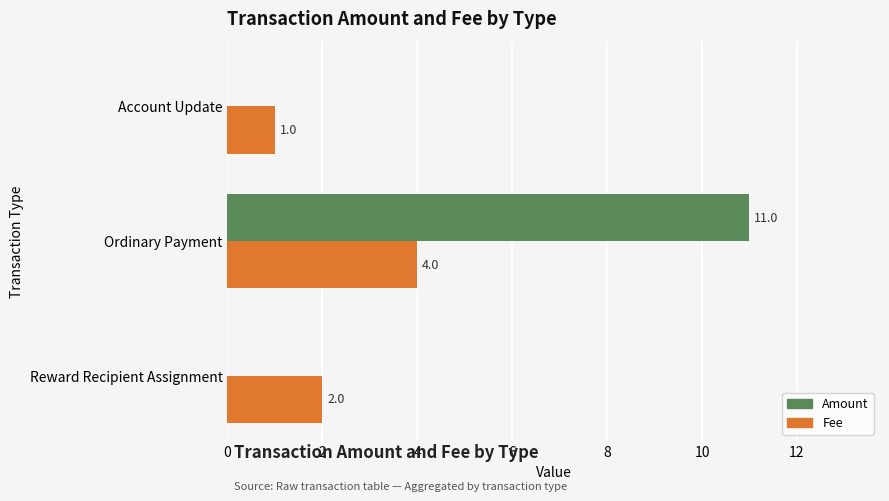

At which category is the sum across all series the highest?

Ordinary Payment